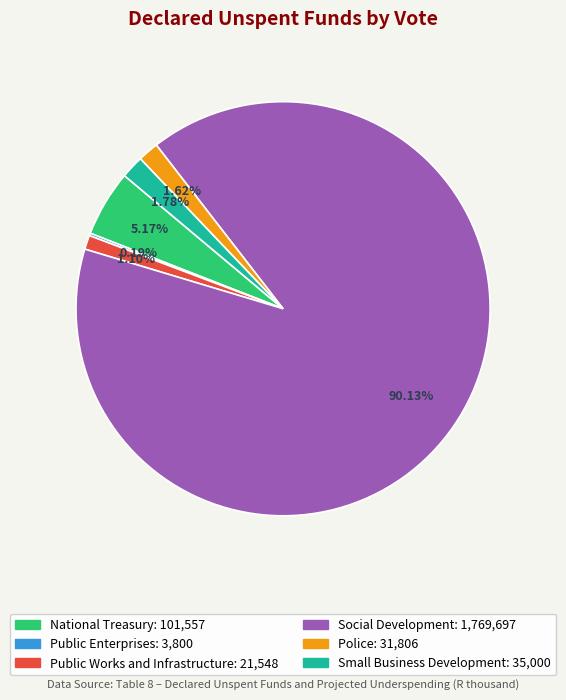

Which slice is the largest?

Social Development